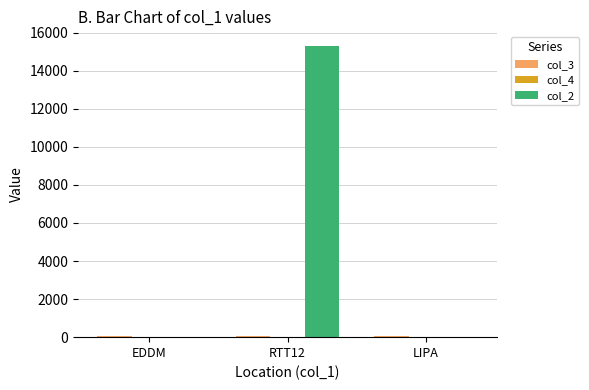

At which category is the sum across all series the highest?

RTT12